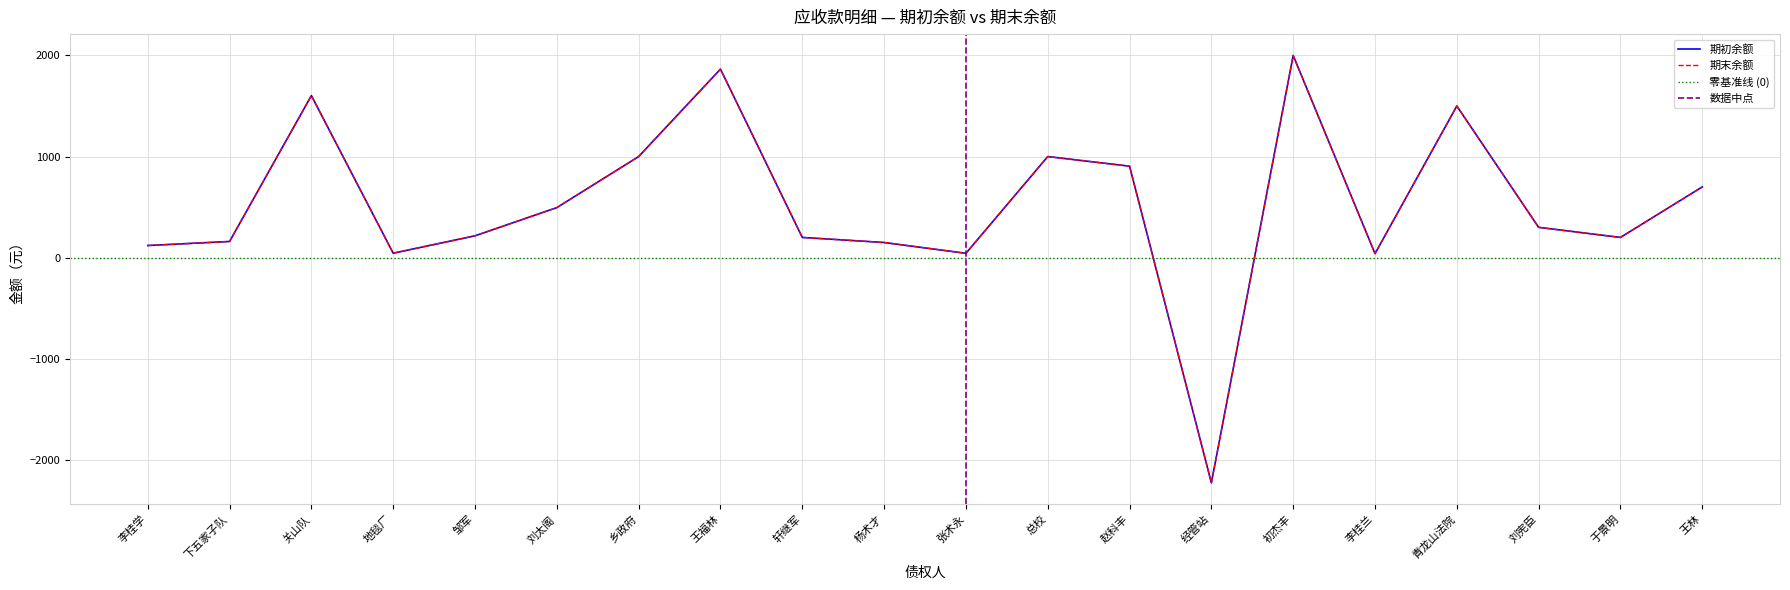

What is the greatest value displayed?

2000.0